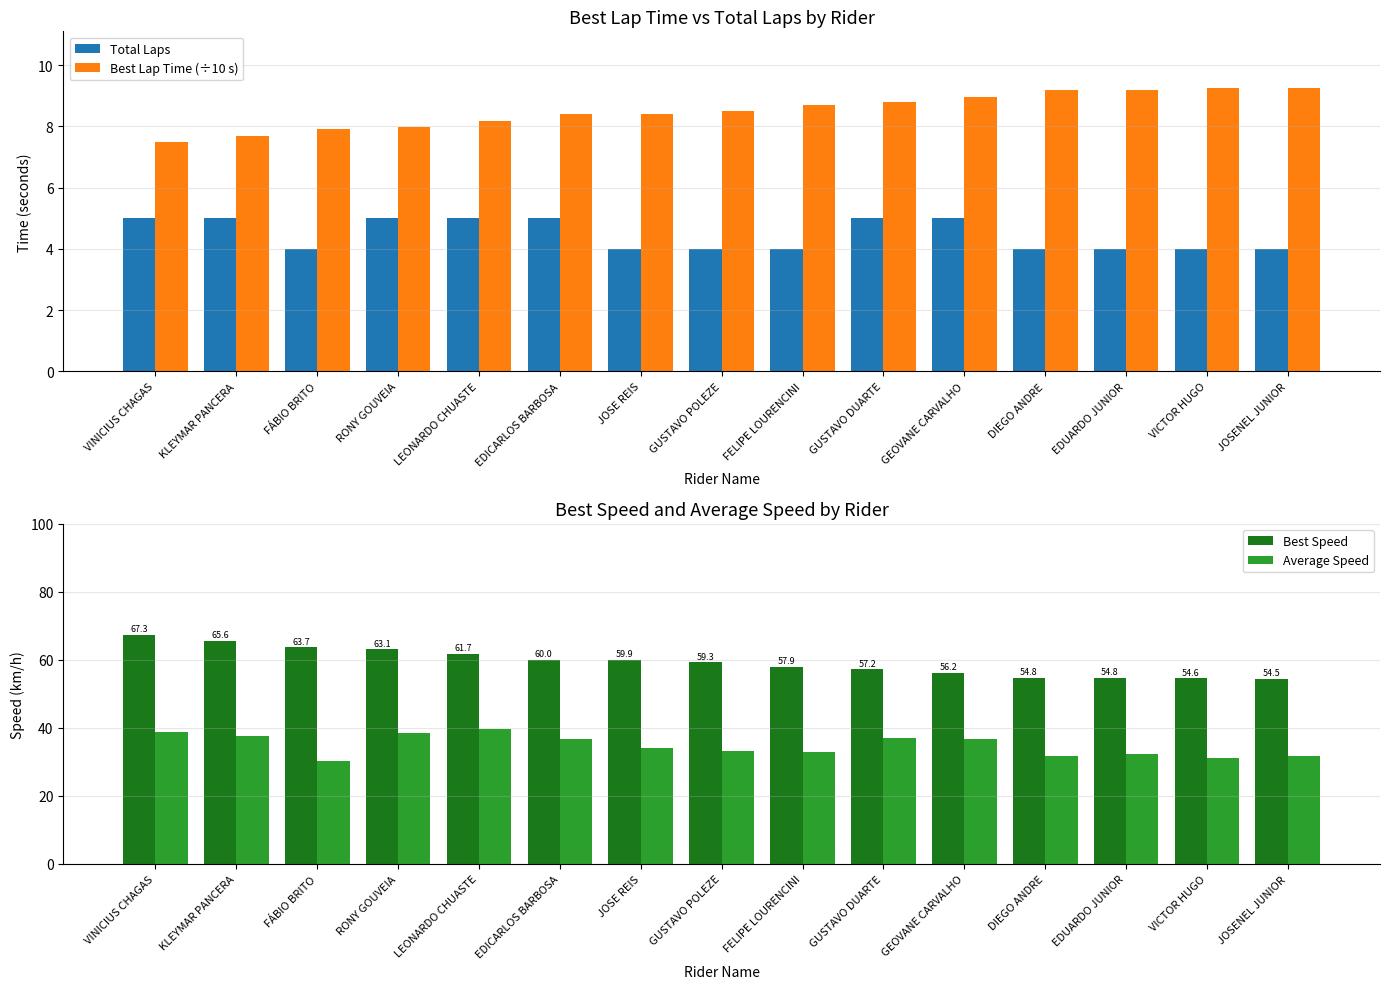

Reading right to left, list all the values displayed in this chart.

Total Laps: JOSENEL JUNIOR=4.0	VICTOR HUGO=4.0	EDUARDO JUNIOR=4.0	DIEGO ANDRE=4.0	GEOVANE CARVALHO=5.0	GUSTAVO DUARTE=5.0	FELIPE LOURENCINI=4.0	GUSTAVO POLEZE=4.0	JOSE REIS=4.0	EDICARLOS BARBOSA=5.0	LEONARDO CHUASTE=5.0	RONY GOUVEIA=5.0	FÁBIO BRITO=4.0	KLEYMAR PANCERA=5.0	VINICIUS CHAGAS=5.0
Best Lap Time (÷10 s): JOSENEL JUNIOR=9.2	VICTOR HUGO=9.2	EDUARDO JUNIOR=9.2	DIEGO ANDRE=9.2	GEOVANE CARVALHO=9.0	GUSTAVO DUARTE=8.8	FELIPE LOURENCINI=8.7	GUSTAVO POLEZE=8.5	JOSE REIS=8.4	EDICARLOS BARBOSA=8.4	LEONARDO CHUASTE=8.2	RONY GOUVEIA=8.0	FÁBIO BRITO=7.9	KLEYMAR PANCERA=7.7	VINICIUS CHAGAS=7.5
Best Speed: JOSENEL JUNIOR=54.5	VICTOR HUGO=54.6	EDUARDO JUNIOR=54.8	DIEGO ANDRE=54.8	GEOVANE CARVALHO=56.2	GUSTAVO DUARTE=57.2	FELIPE LOURENCINI=57.9	GUSTAVO POLEZE=59.3	JOSE REIS=59.9	EDICARLOS BARBOSA=60.0	LEONARDO CHUASTE=61.7	RONY GOUVEIA=63.1	FÁBIO BRITO=63.7	KLEYMAR PANCERA=65.6	VINICIUS CHAGAS=67.3
Average Speed: JOSENEL JUNIOR=31.8	VICTOR HUGO=31.1	EDUARDO JUNIOR=32.4	DIEGO ANDRE=31.9	GEOVANE CARVALHO=36.7	GUSTAVO DUARTE=37.1	FELIPE LOURENCINI=32.9	GUSTAVO POLEZE=33.2	JOSE REIS=34.1	EDICARLOS BARBOSA=36.6	LEONARDO CHUASTE=39.6	RONY GOUVEIA=38.4	FÁBIO BRITO=30.3	KLEYMAR PANCERA=37.5	VINICIUS CHAGAS=38.9